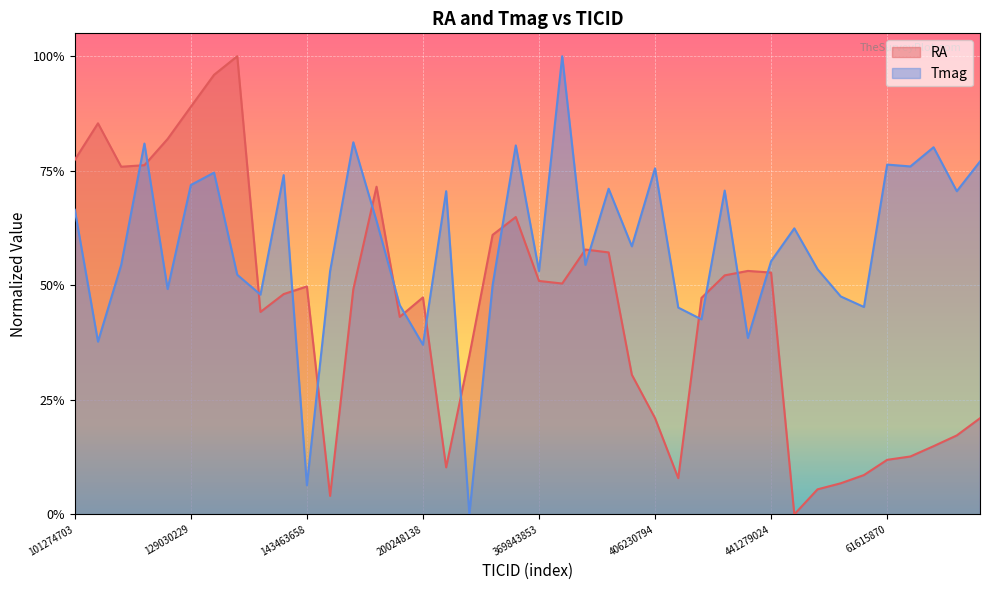

Reading left to right, extract all data points from this chart.

RA: 101274703=0.8	114788209=0.9	128681085=0.8	128706257=0.8	128798617=0.8	129030229=0.9	129180018=1.0	129277739=1.0	143356388=0.4	143407568=0.5	143463658=0.5	158209498=0.0	158508706=0.5	166424548=0.7	1924668337=0.4	200248138=0.5	254241501=0.1	271282342=0.3	355267852=0.6	355339983=0.6	369843853=0.5	369845536=0.5	370076409=0.6	370078156=0.6	404007052=0.3	406230794=0.2	423159418=0.1	425800880=0.5	441259657=0.5	441278666=0.5	441279024=0.5	61026265=0.0	61327770=0.1	61375754=0.1	61461332=0.1	61615870=0.1	61619400=0.1	61794775=0.1	61811148=0.2	61964588=0.2
Tmag: 101274703=0.7	114788209=0.4	128681085=0.5	128706257=0.8	128798617=0.5	129030229=0.7	129180018=0.7	129277739=0.5	143356388=0.5	143407568=0.7	143463658=0.1	158209498=0.5	158508706=0.8	166424548=0.6	1924668337=0.5	200248138=0.4	254241501=0.7	271282342=0.0	355267852=0.5	355339983=0.8	369843853=0.5	369845536=1.0	370076409=0.5	370078156=0.7	404007052=0.6	406230794=0.8	423159418=0.5	425800880=0.4	441259657=0.7	441278666=0.4	441279024=0.6	61026265=0.6	61327770=0.5	61375754=0.5	61461332=0.5	61615870=0.8	61619400=0.8	61794775=0.8	61811148=0.7	61964588=0.8